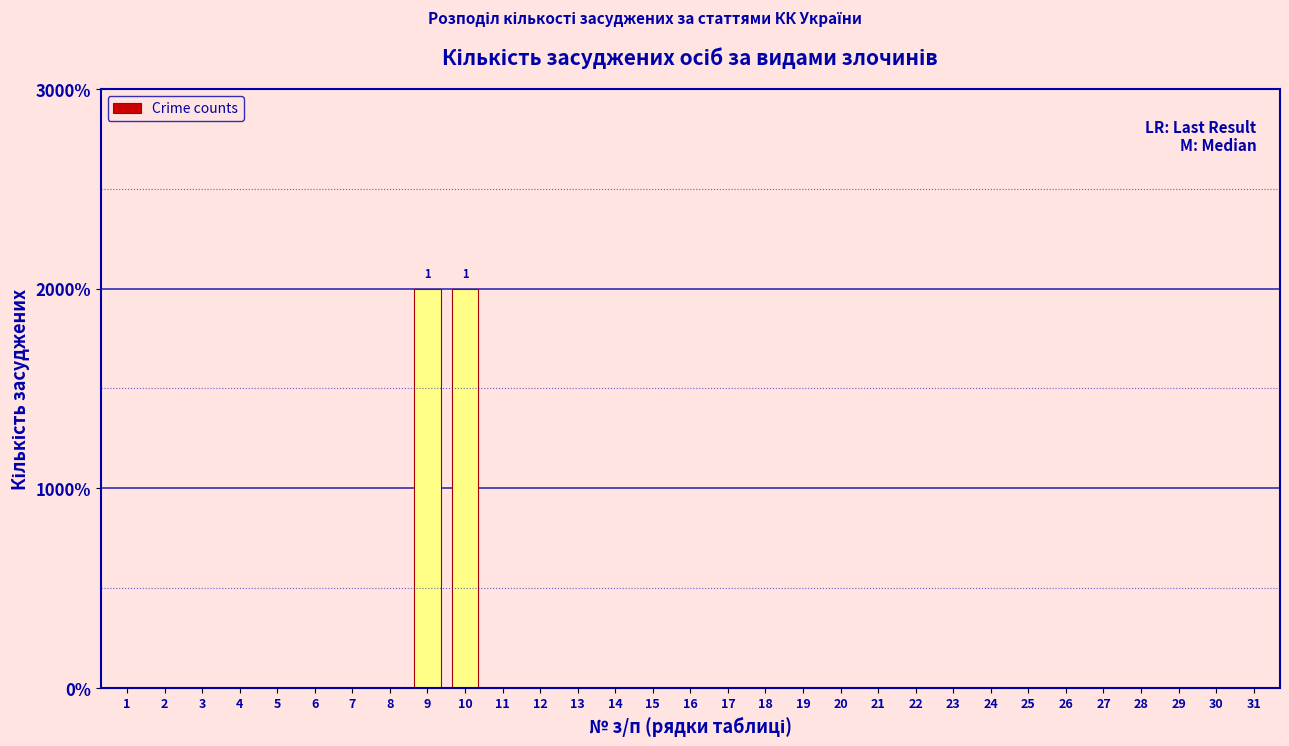

Are the bars horizontal?

No